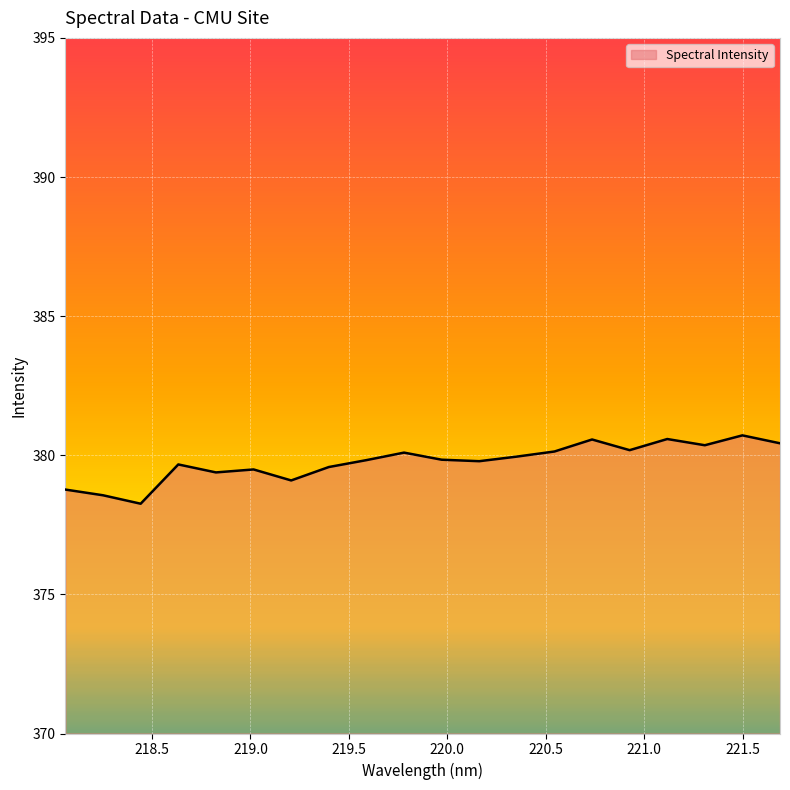

What is the sum of all values?

7595.3